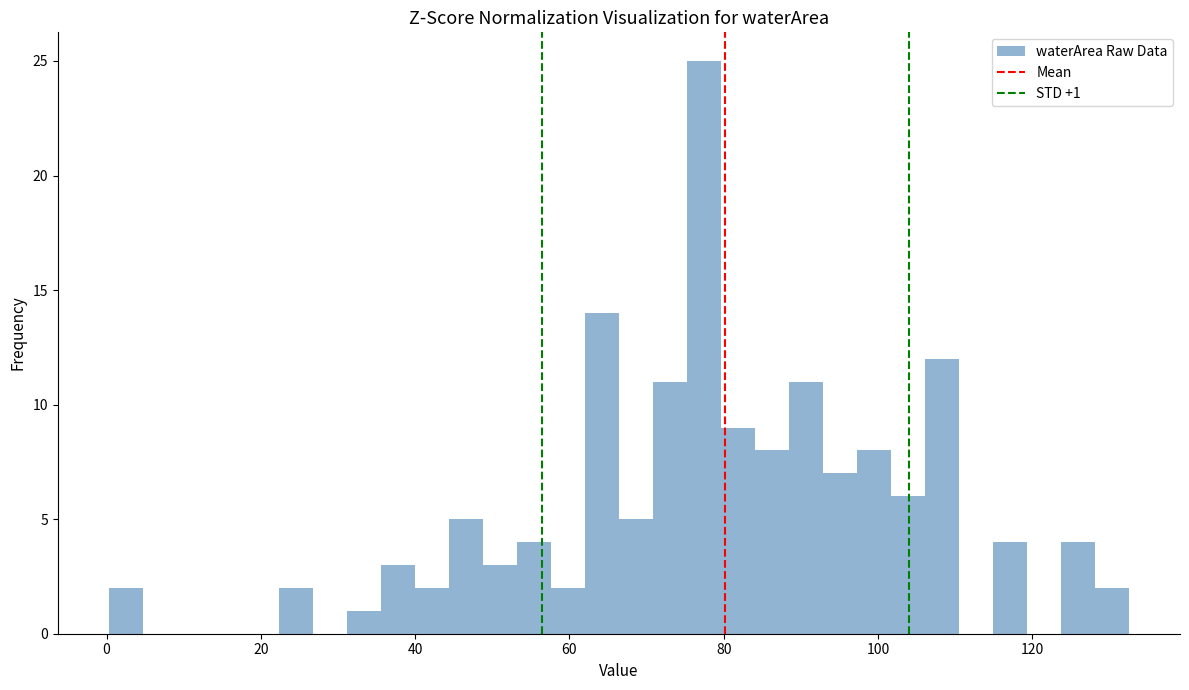

Around what value on the x-axis is the tallest bar? Give the approximate position of its centre, as read against the axis.

78